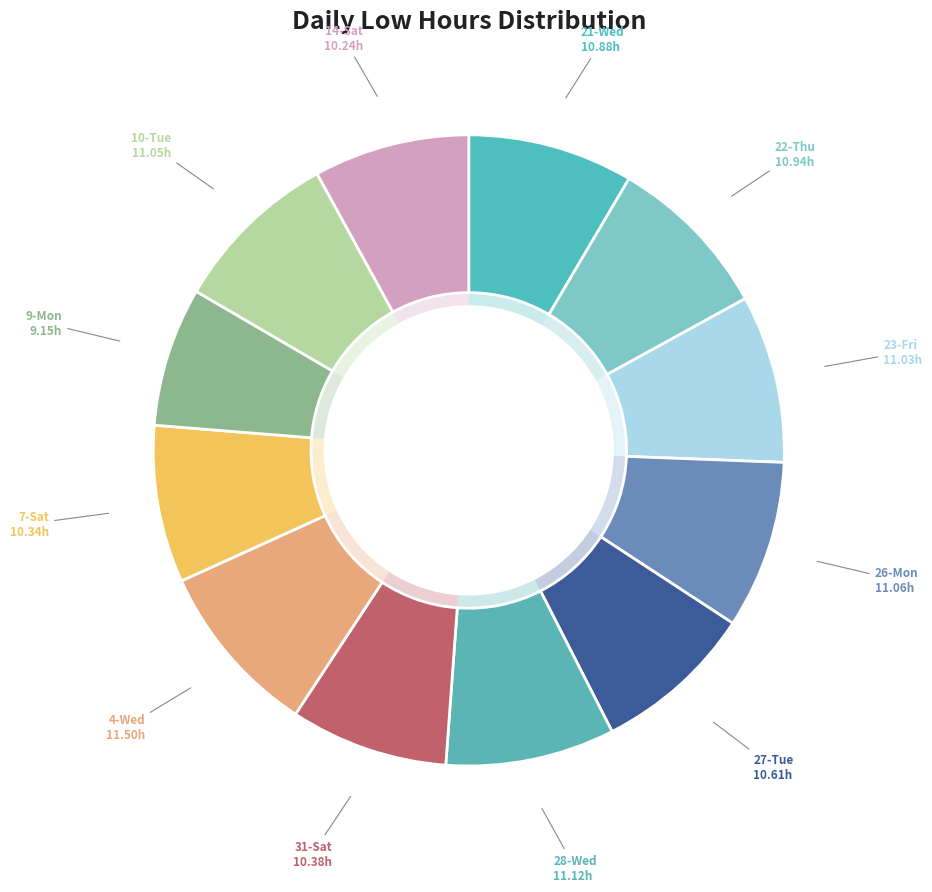

What is the total percentage of 26-Mon and 23-Fri?

17.2%